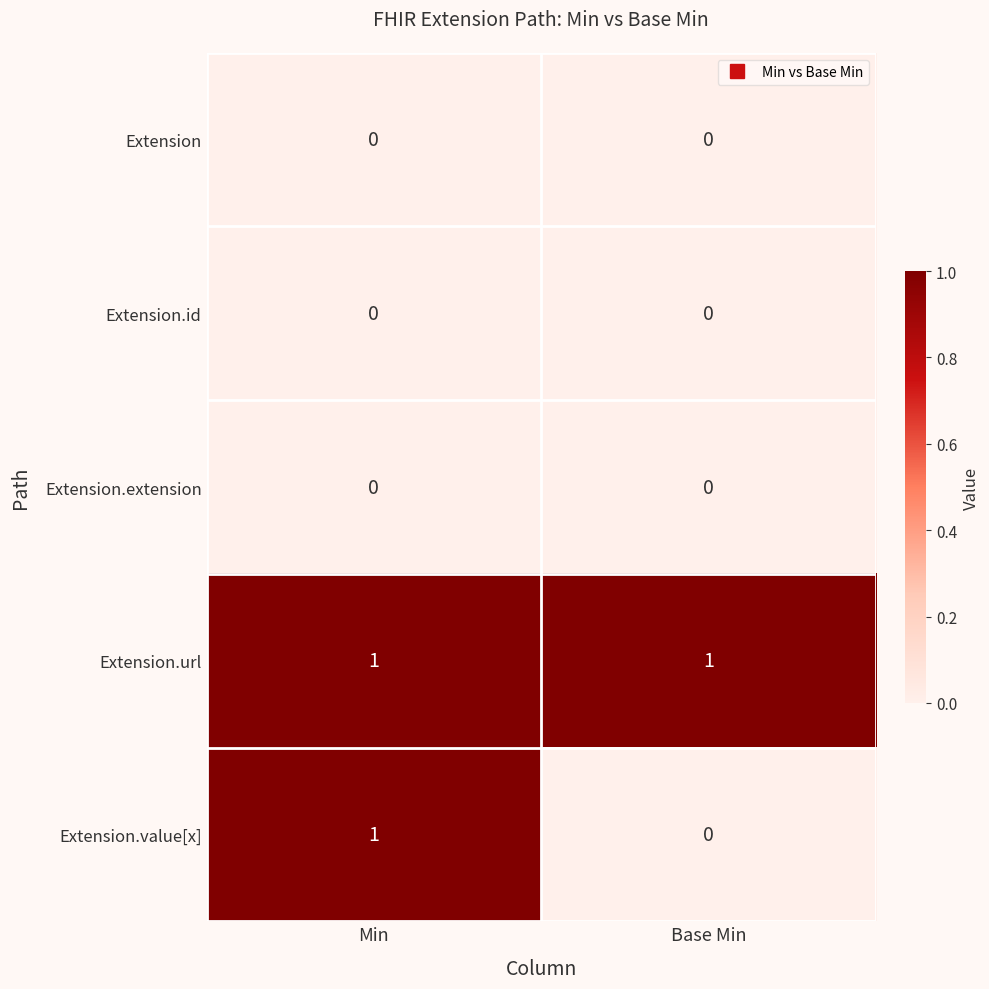

The Extension.extension series shows 0 at Min. True or false?

True